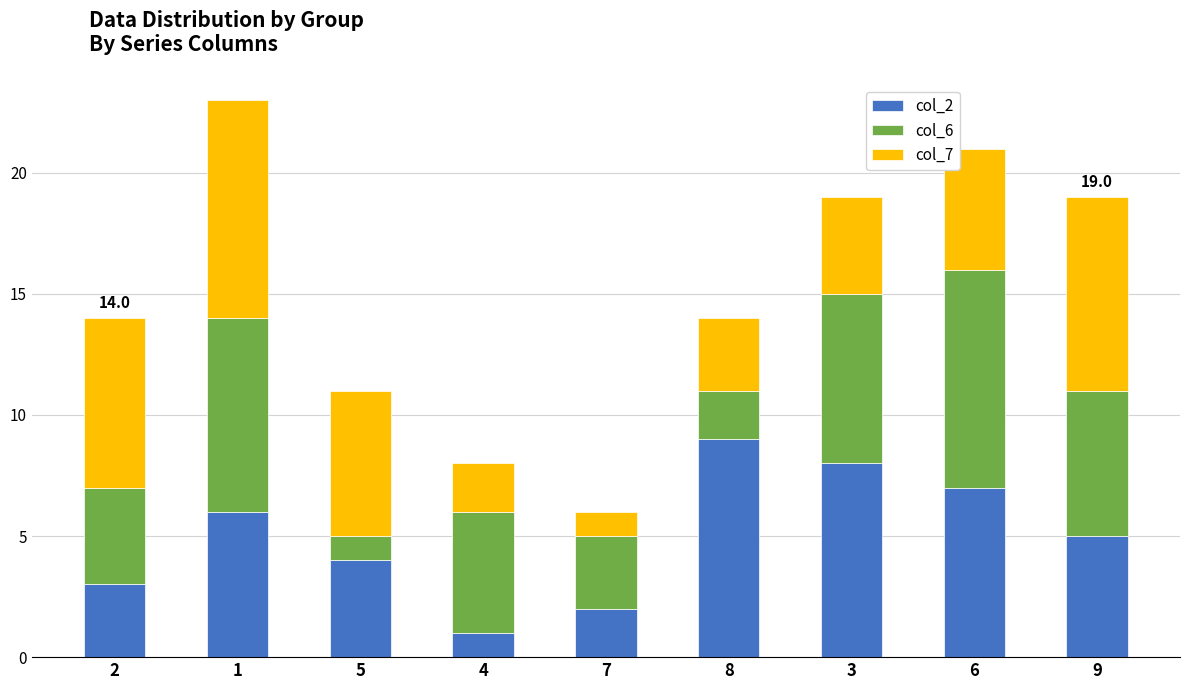

Are the bars horizontal?

No